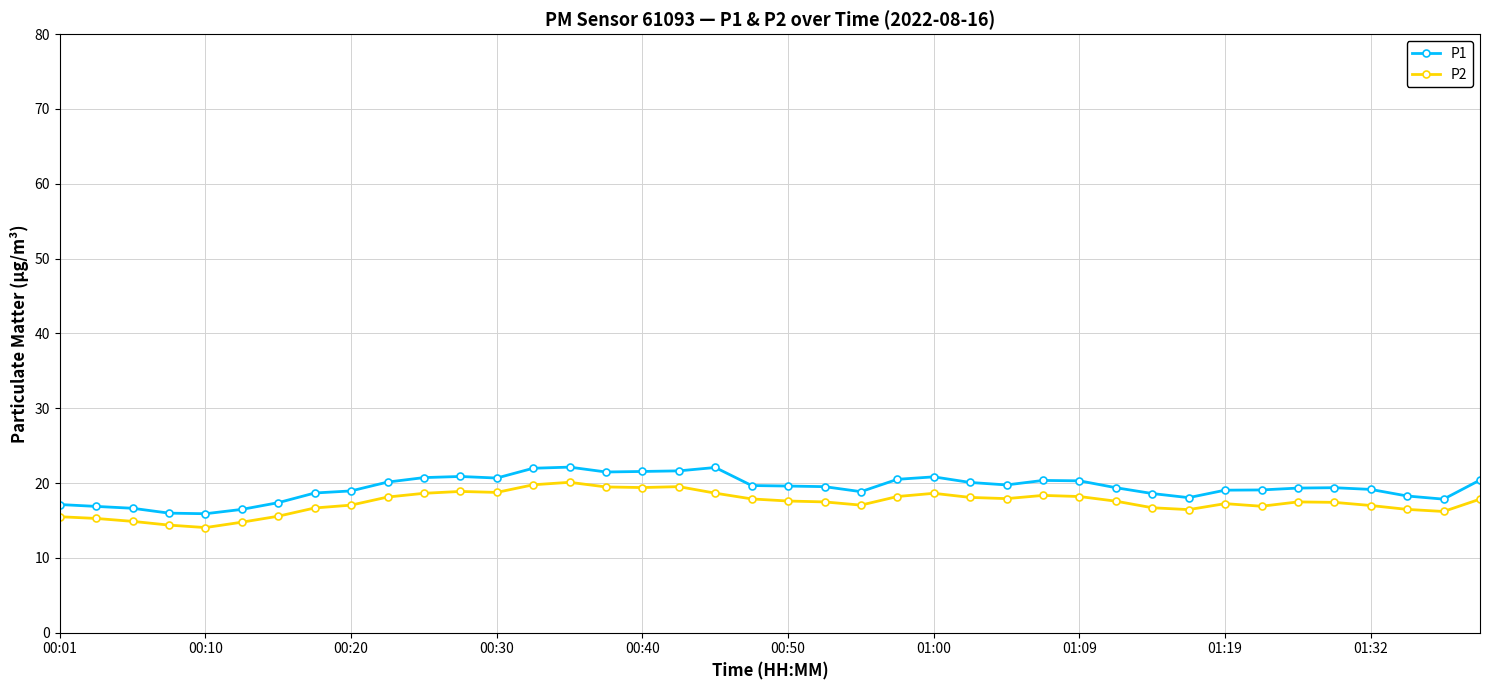

What are all the series names shown in the legend?

P1, P2